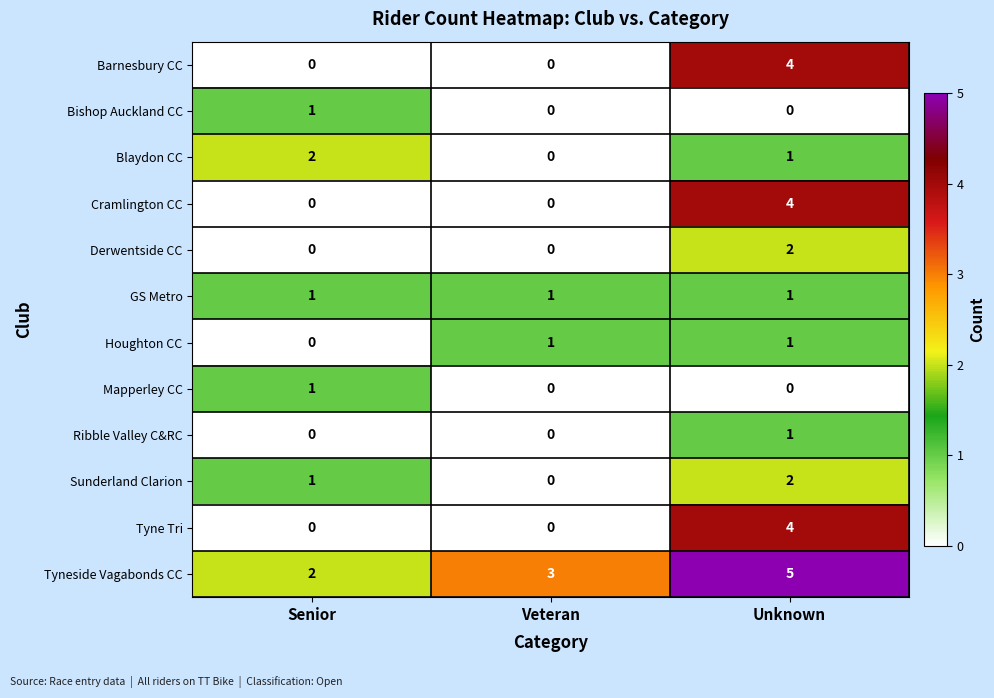

What is the sum of all GS Metro values?

3